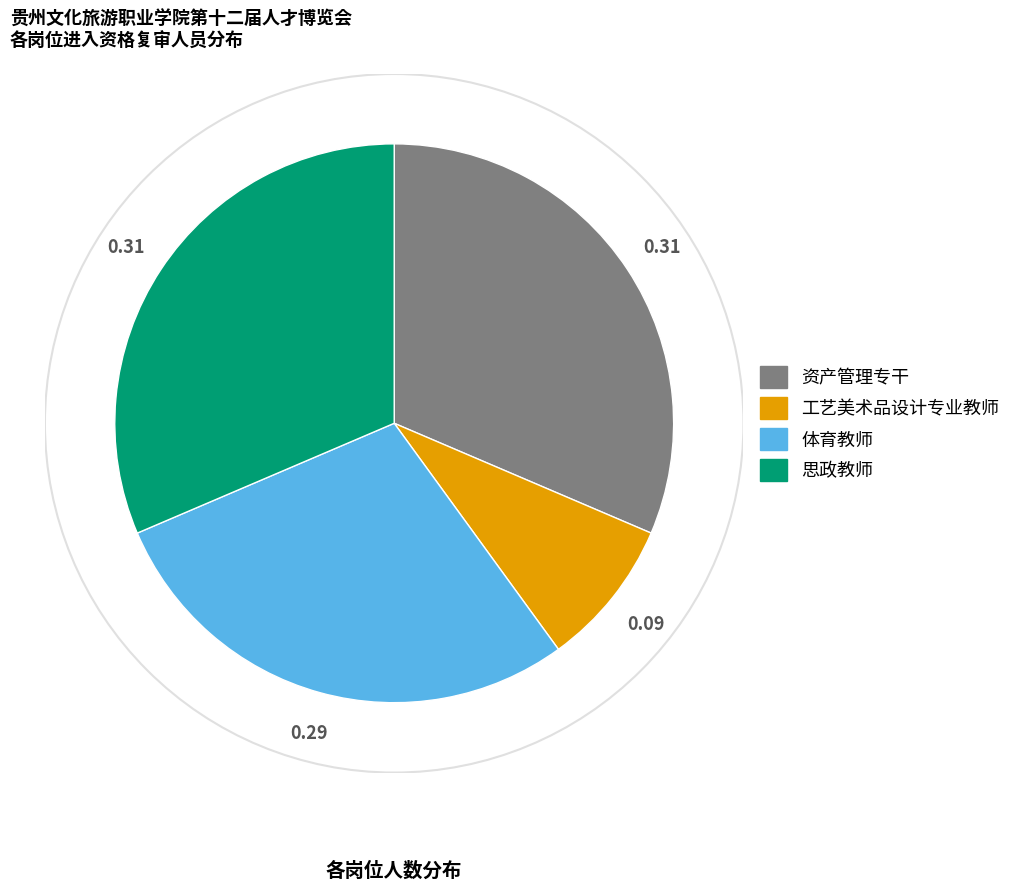

Which slice is the smallest?

工艺美术品设计专业教师